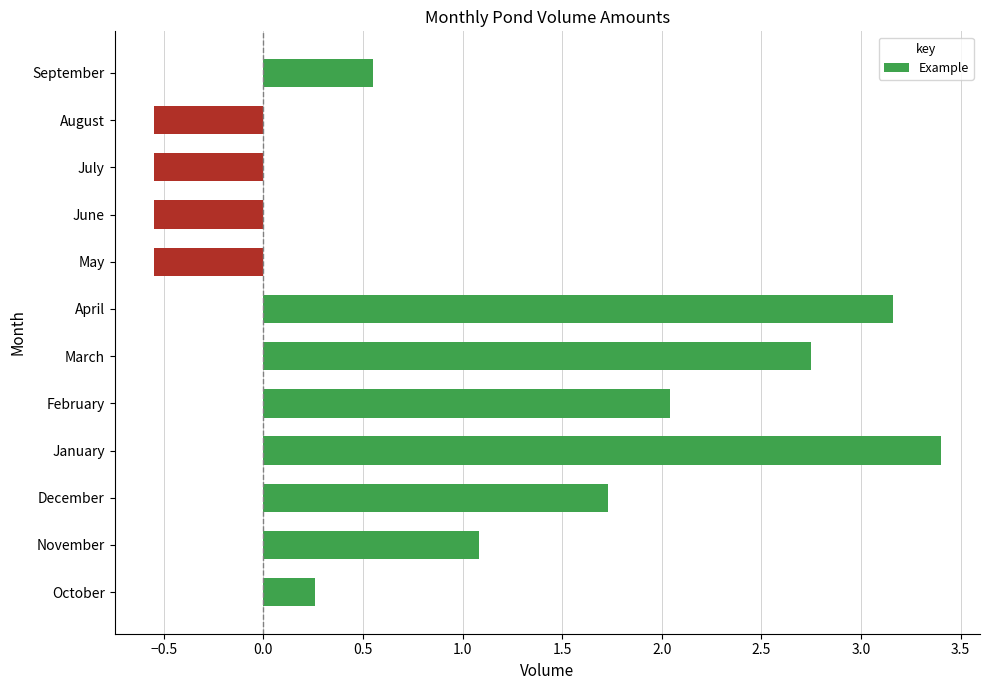

What is the sum of the values at October and February?

2.3